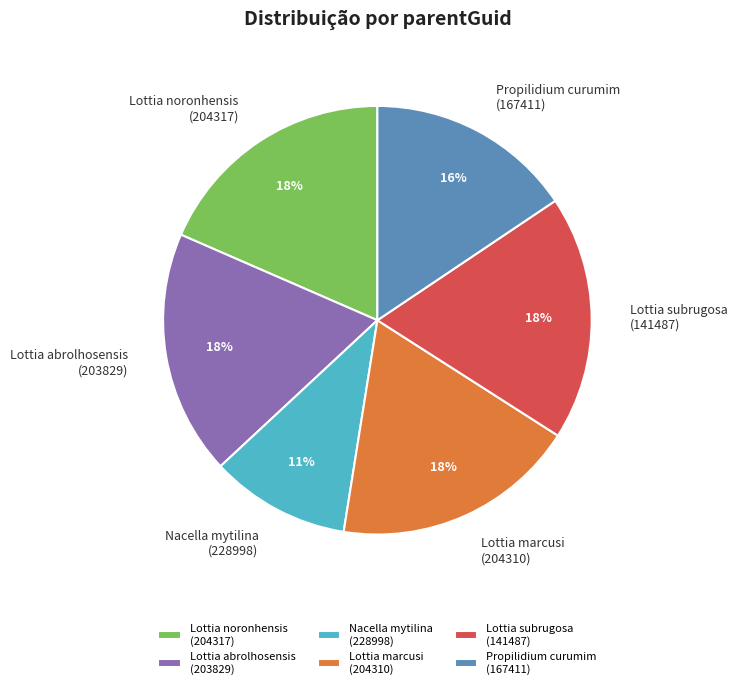

How many segments does this pie chart have?

6